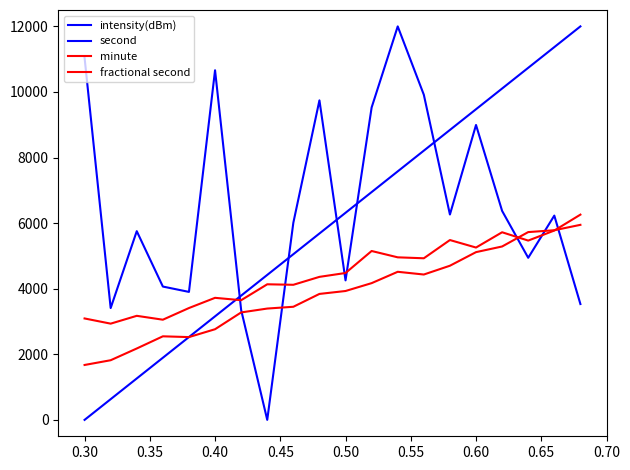

Where is second nearest to the value 6000?

0.50